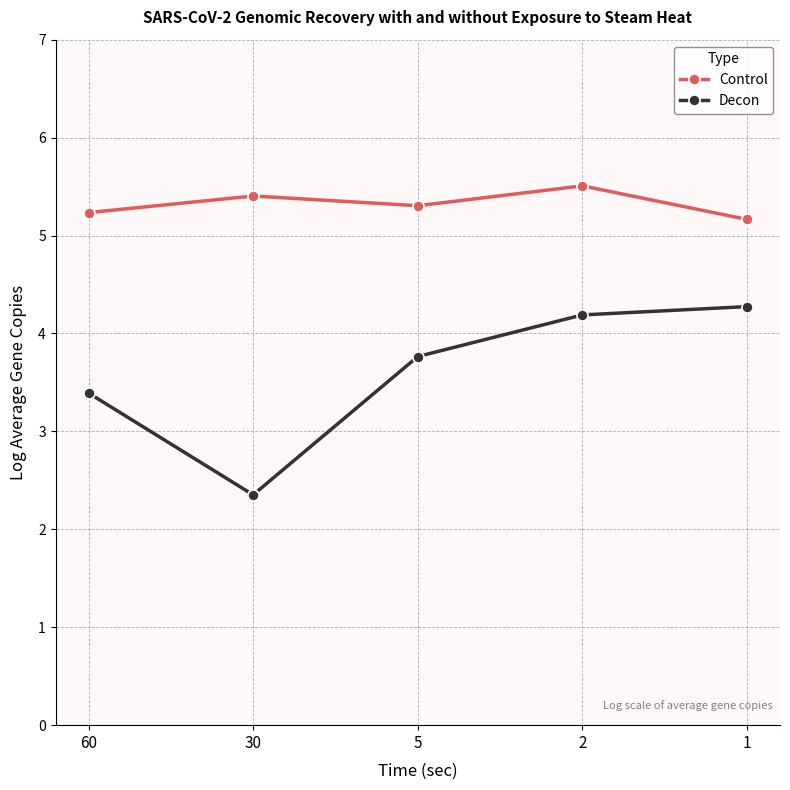

Is this an area chart (filled region under the line)?

No